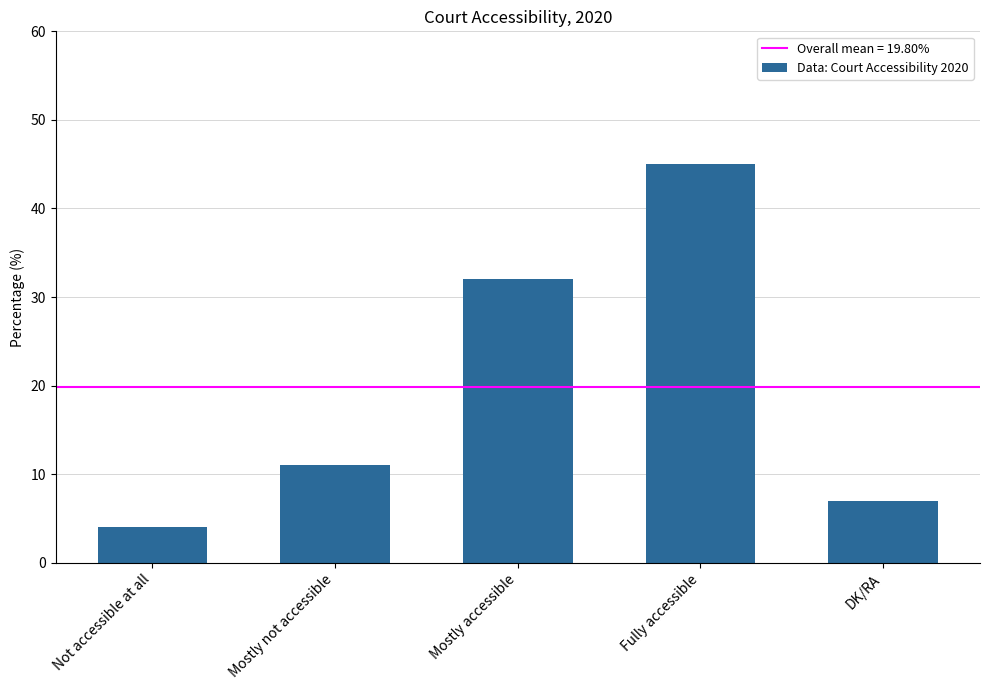

The value at Mostly not accessible is 11. True or false?

True